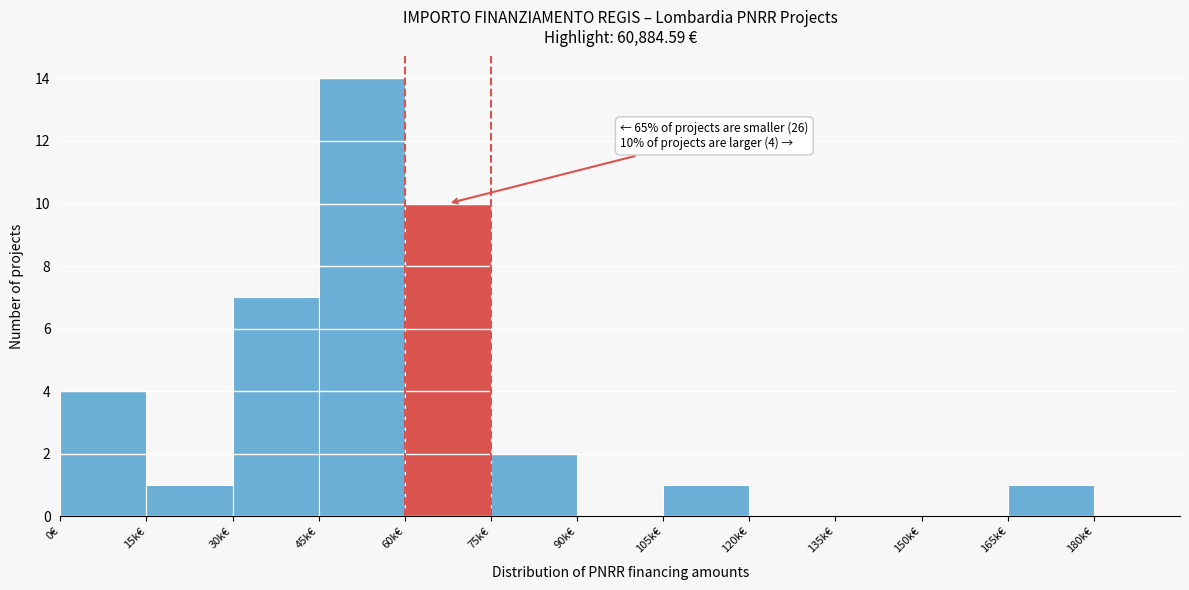

Reading left to right, extract all data points from this chart.

0€=4	15k€=1	30k€=7	45k€=14	60k€=10	75k€=2	90k€=0	105k€=1	120k€=0	135k€=0	150k€=0	165k€=1	180k€=0